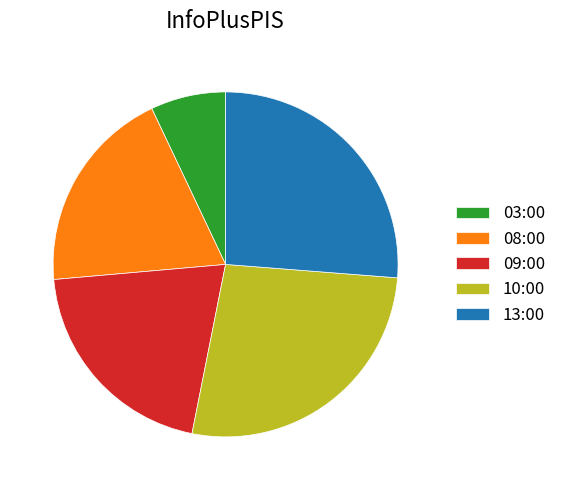

Between 10:00 and 03:00, which is larger?

10:00